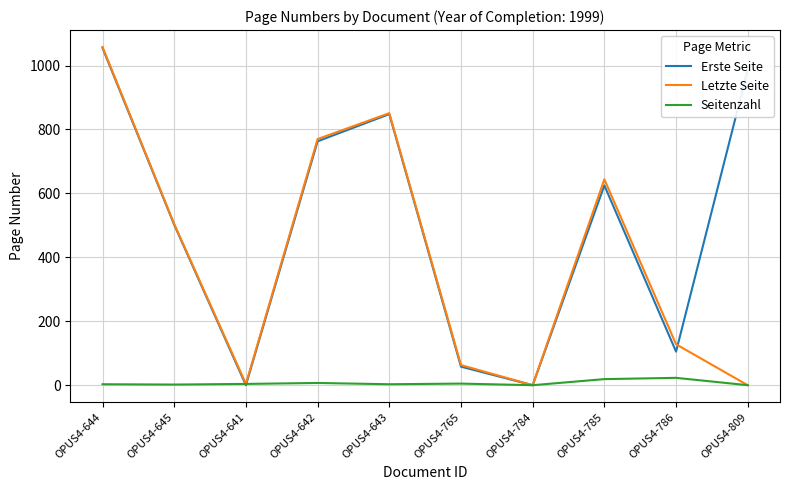

What is the highest value of the Erste Seite series?

1055